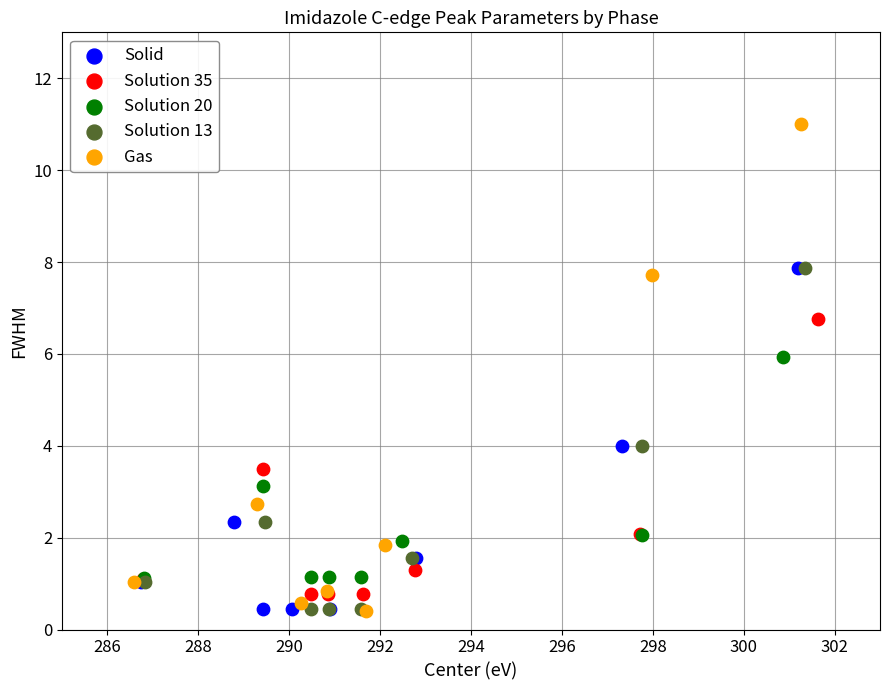

Which series contains the highest Y value?

Gas